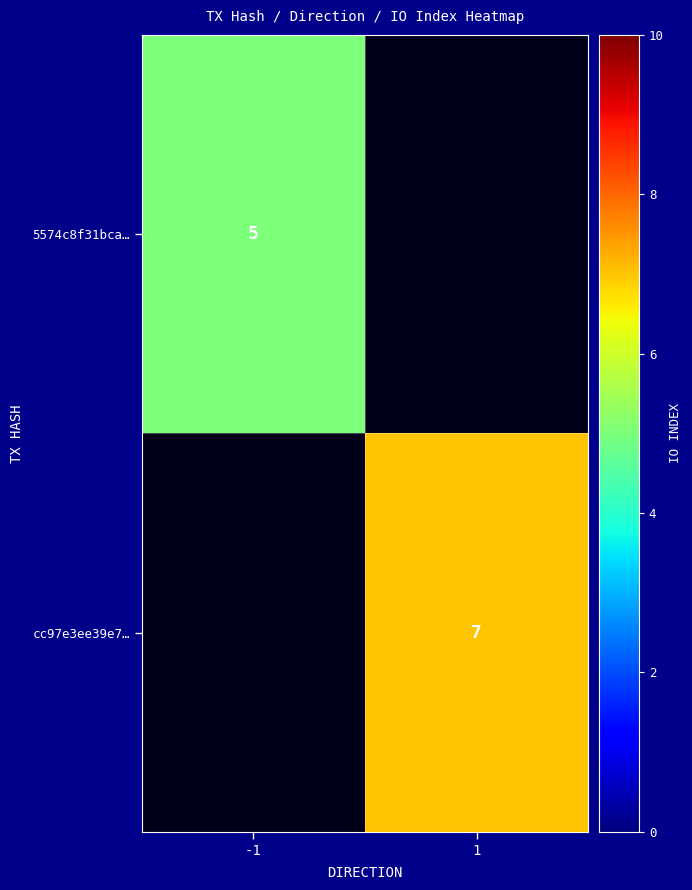

The value of 5574c8f31bca… at -1 is 2. True or false?

False